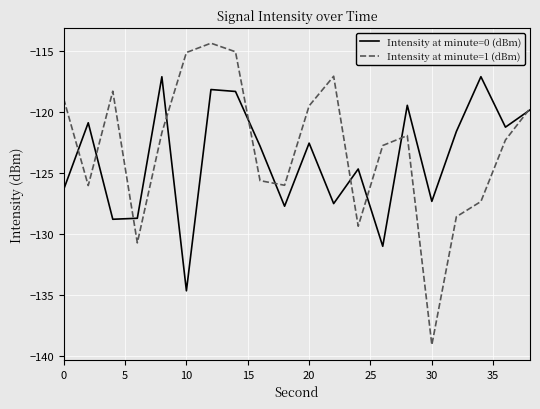

Which series has the largest range (max minus min)?

Intensity at minute=1 (dBm)